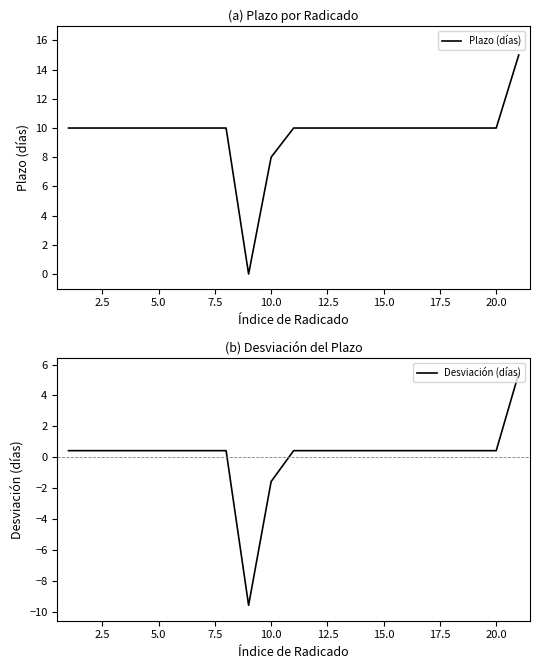

How many lines are shown in the chart?

2